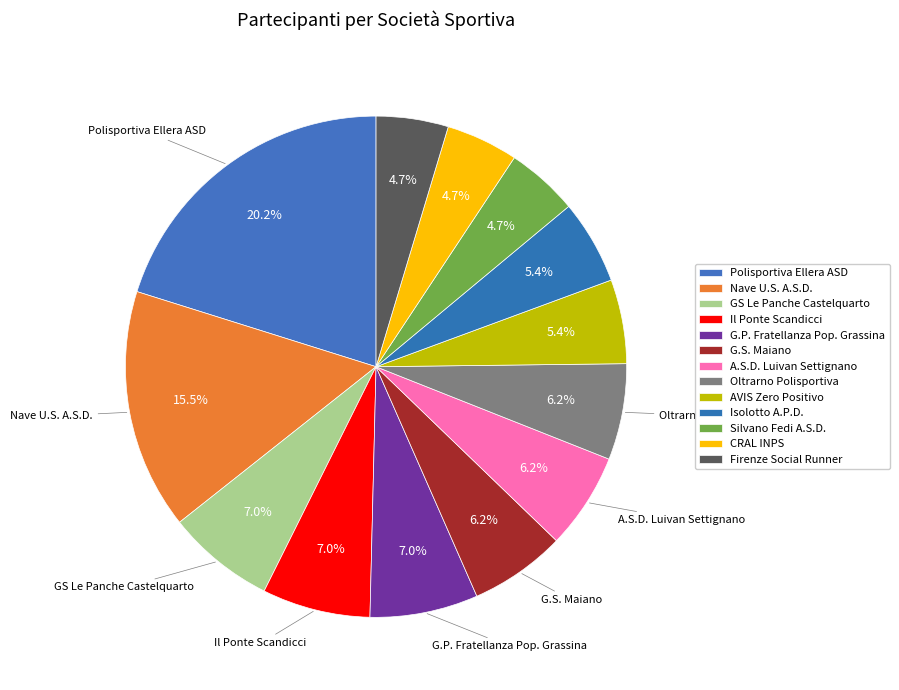

How many slices are in this pie chart?

13